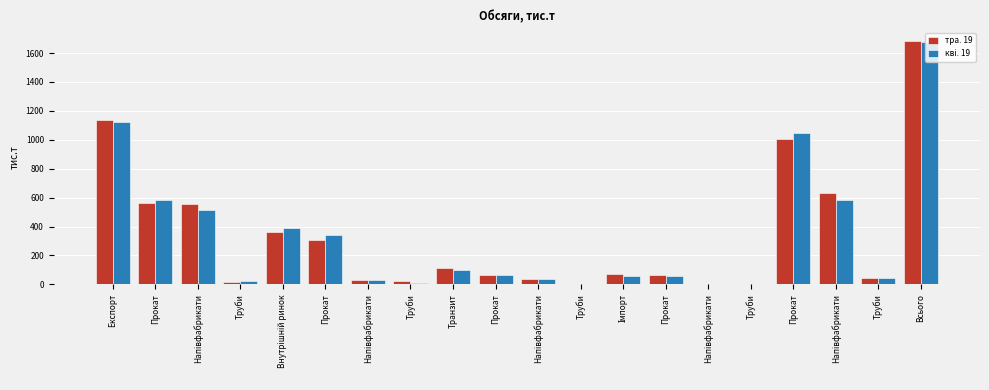

At which label does кві. 19 first exceed 63?

Експорт